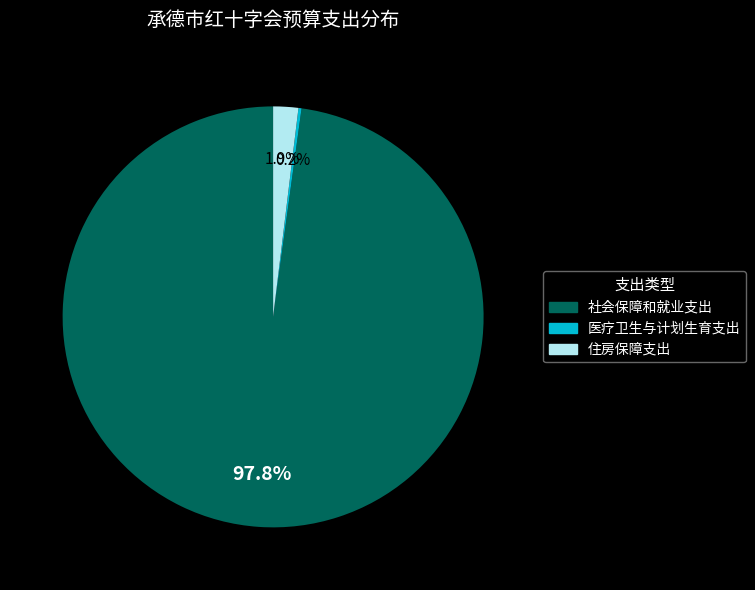

Does 社会保障和就业支出 account for over 50% of the chart?

Yes